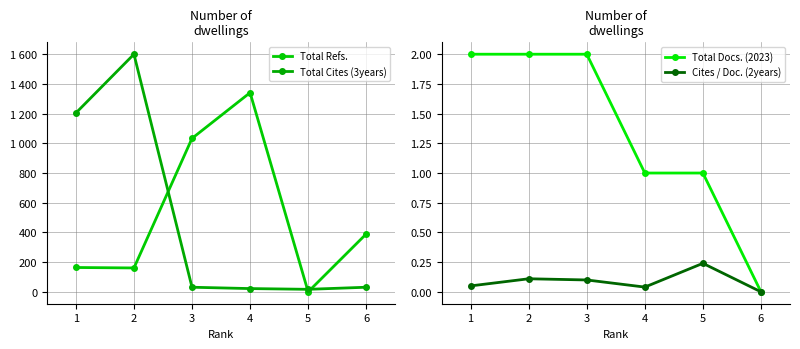

At which label does Total Docs. (2023) reach its peak?

1